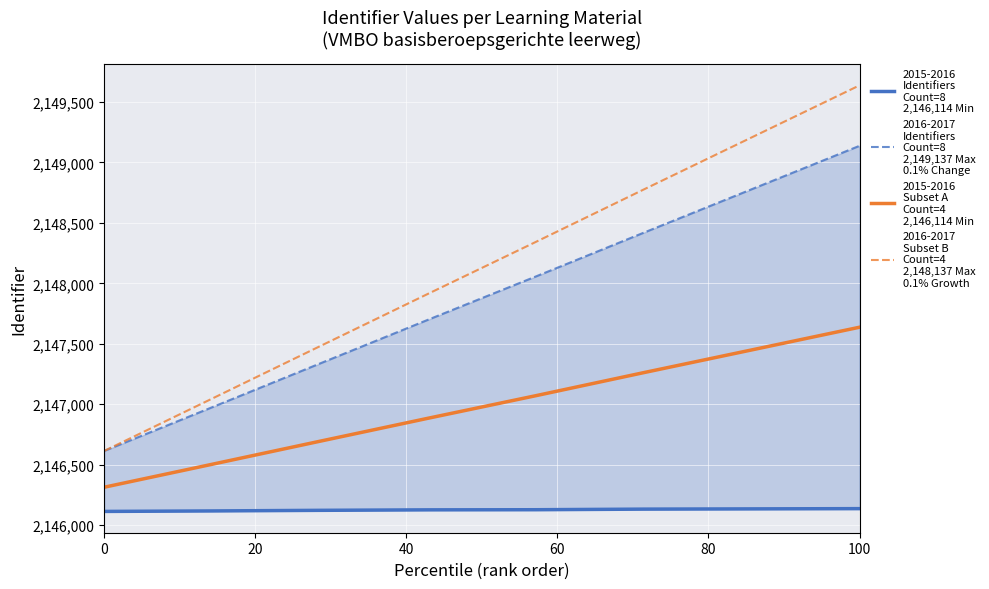

How many data points in 2015-2016
Identifiers
Count=8
2,146,114 Min are above 2146128?

3